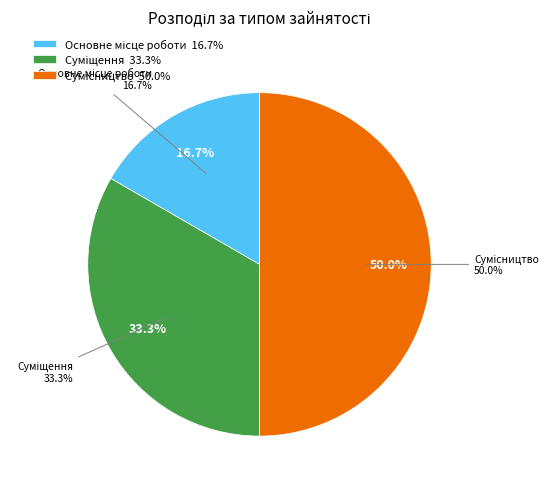

What percentage is NOT represented by Основне місце роботи?

83.3%